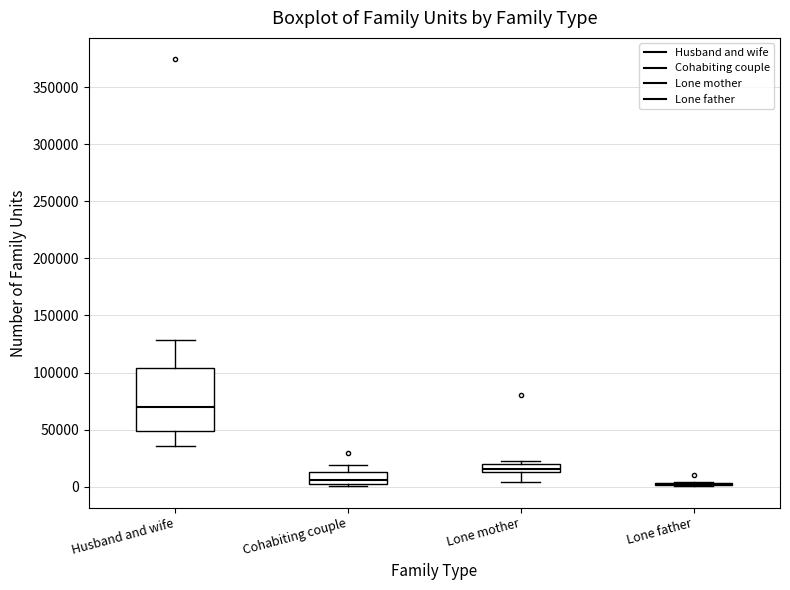

Which box is the tallest, from its lower edge to its upper edge?

Husband and wife